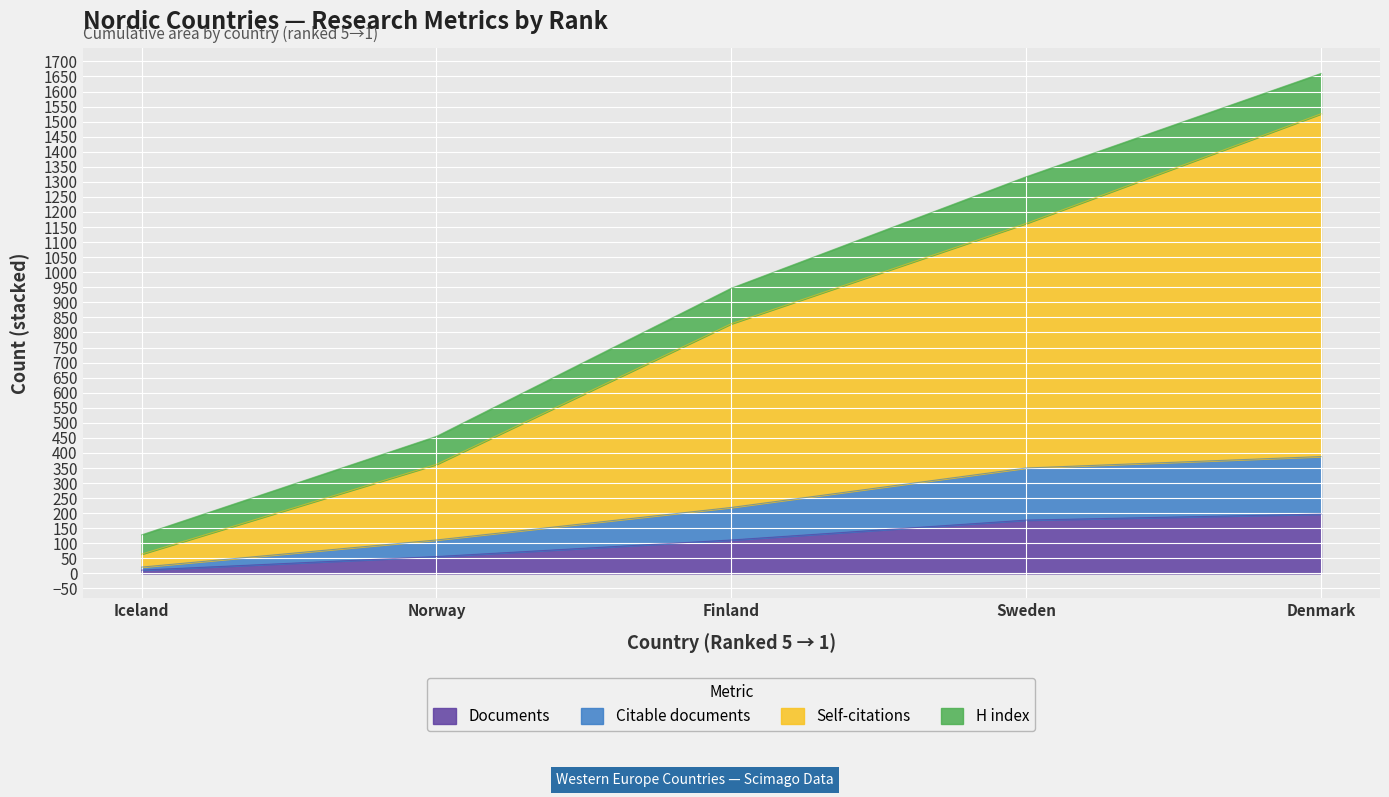

True or false: Documents and Citable documents cross at least once.

False